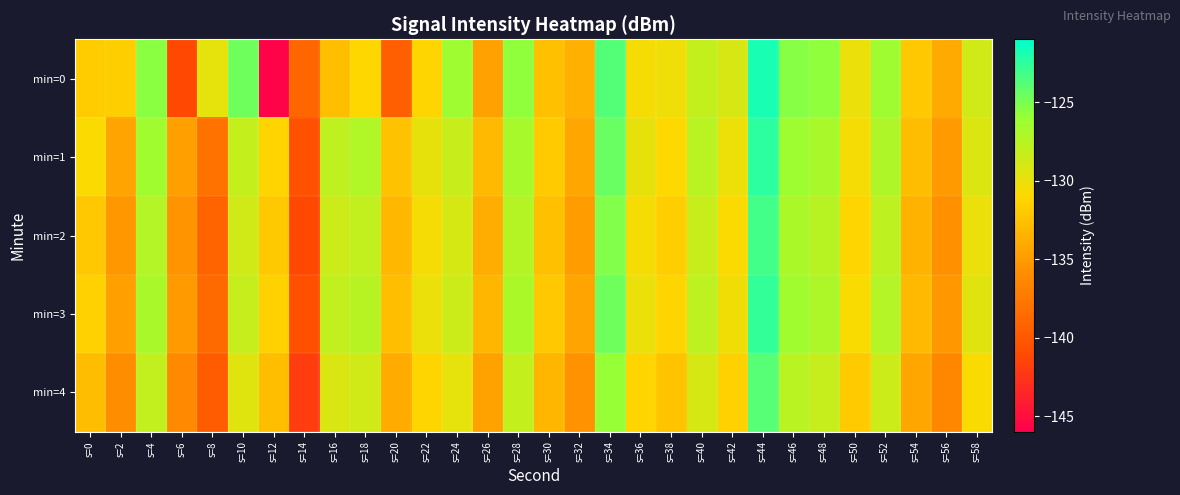

Reading left to right, extract all data points from this chart.

min=0: s=0=-131.8	s=2=-131.7	s=4=-125.6	s=6=-141.2	s=8=-129.7	s=10=-124.7	s=12=-145.7	s=14=-138.9	s=16=-132.6	s=18=-131.1	s=20=-139.5	s=22=-131.2	s=24=-126.3	s=26=-134.6	s=28=-125.7	s=30=-132.6	s=32=-133.7	s=34=-123.8	s=36=-130.5	s=38=-130.2	s=40=-128.1	s=42=-129.0	s=44=-121.8	s=46=-125.5	s=48=-125.7	s=50=-130.0	s=52=-126.3	s=54=-132.1	s=56=-134.0	s=58=-128.7
min=1: s=0=-130.8	s=2=-134.4	s=4=-126.5	s=6=-134.7	s=8=-138.0	s=10=-128.1	s=12=-131.3	s=14=-140.5	s=16=-127.8	s=18=-127.2	s=20=-132.5	s=22=-129.8	s=24=-128.3	s=26=-133.1	s=28=-126.7	s=30=-131.9	s=32=-134.2	s=34=-124.5	s=36=-129.8	s=38=-131.0	s=40=-127.6	s=42=-130.1	s=44=-122.5	s=46=-126.2	s=48=-126.8	s=50=-130.5	s=52=-127.1	s=54=-132.8	s=56=-135.0	s=58=-129.3
min=2: s=0=-132.1	s=2=-135.2	s=4=-127.3	s=6=-135.5	s=8=-139.1	s=10=-128.7	s=12=-132.0	s=14=-141.2	s=16=-128.5	s=18=-128.0	s=20=-133.2	s=22=-130.5	s=24=-129.0	s=26=-133.8	s=28=-127.4	s=30=-132.6	s=32=-134.9	s=34=-125.2	s=36=-130.5	s=38=-131.7	s=40=-128.3	s=42=-130.8	s=44=-123.2	s=46=-126.9	s=48=-127.5	s=50=-131.2	s=52=-127.8	s=54=-133.5	s=56=-135.7	s=58=-130.0
min=3: s=0=-131.5	s=2=-134.7	s=4=-126.8	s=6=-135.0	s=8=-138.6	s=10=-128.2	s=12=-131.5	s=14=-140.7	s=16=-128.0	s=18=-127.5	s=20=-132.7	s=22=-130.0	s=24=-128.5	s=26=-133.3	s=28=-126.9	s=30=-132.1	s=32=-134.4	s=34=-124.7	s=36=-130.0	s=38=-131.2	s=40=-127.8	s=42=-130.3	s=44=-122.7	s=46=-126.4	s=48=-127.0	s=50=-130.7	s=52=-127.3	s=54=-133.0	s=56=-135.2	s=58=-129.5
min=4: s=0=-132.8	s=2=-135.9	s=4=-128.0	s=6=-136.2	s=8=-139.8	s=10=-129.4	s=12=-132.7	s=14=-141.9	s=16=-129.2	s=18=-128.7	s=20=-133.9	s=22=-131.2	s=24=-129.7	s=26=-134.5	s=28=-128.1	s=30=-133.3	s=32=-135.6	s=34=-125.9	s=36=-131.2	s=38=-132.4	s=40=-129.0	s=42=-131.5	s=44=-123.9	s=46=-127.6	s=48=-128.2	s=50=-131.9	s=52=-128.5	s=54=-134.2	s=56=-136.4	s=58=-130.7